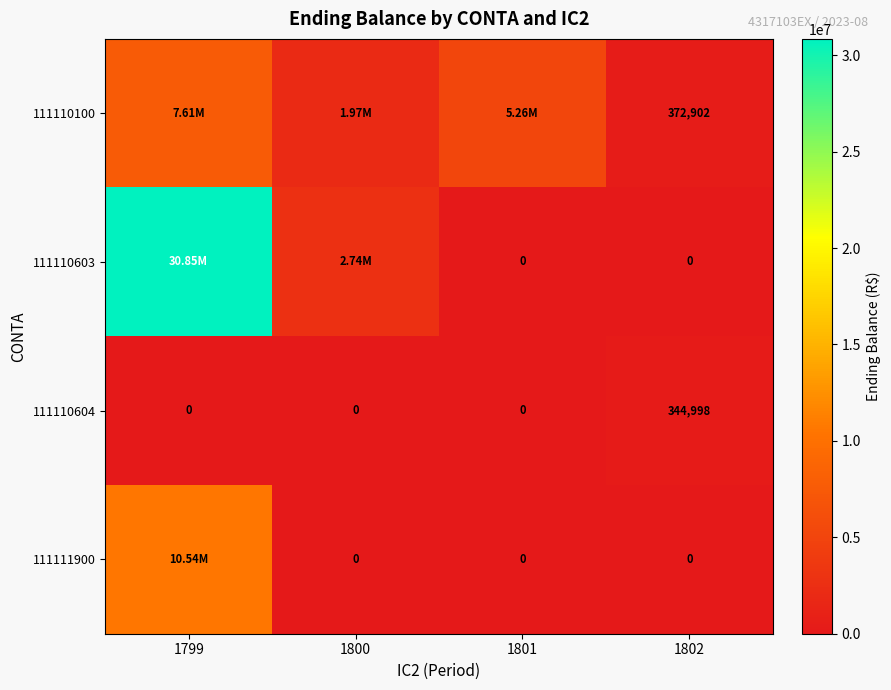

List the series in order of their peak value, lowest first.

111110604, 111110100, 111111900, 111110603